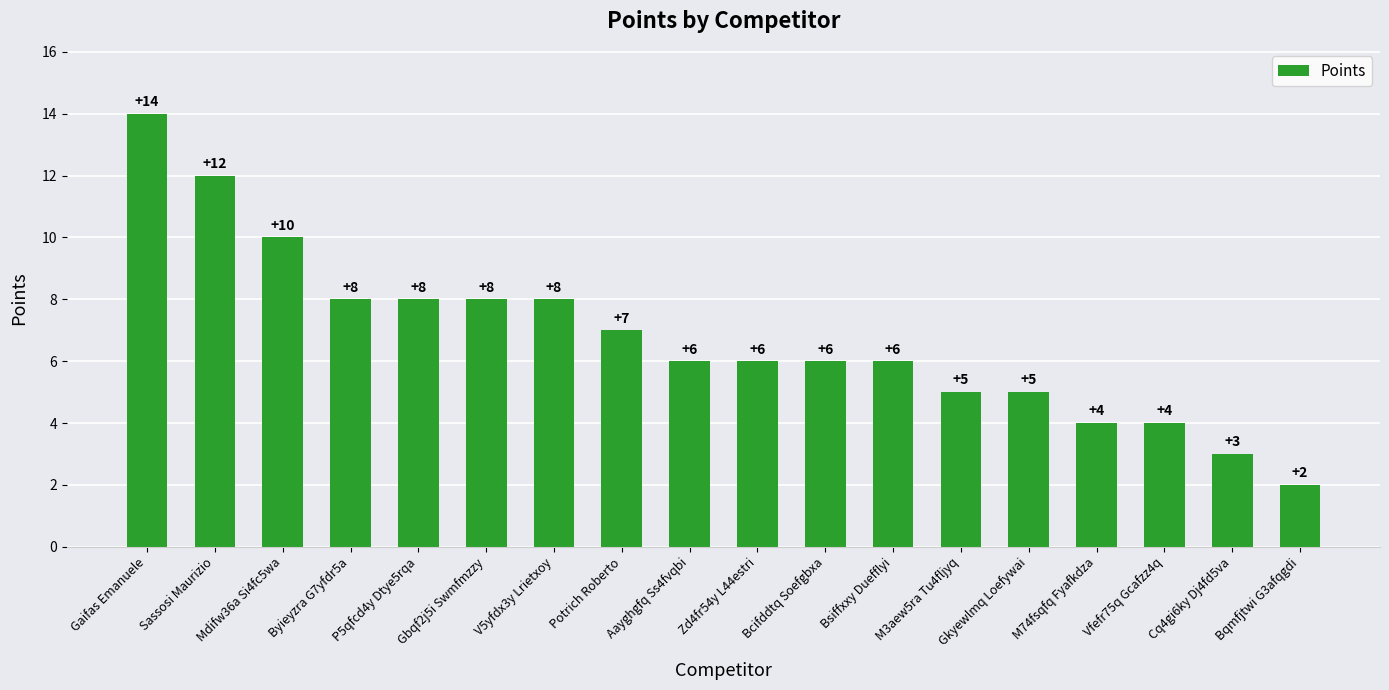

What is the label of the 2nd bar from the left?

Sassosi Maurizio